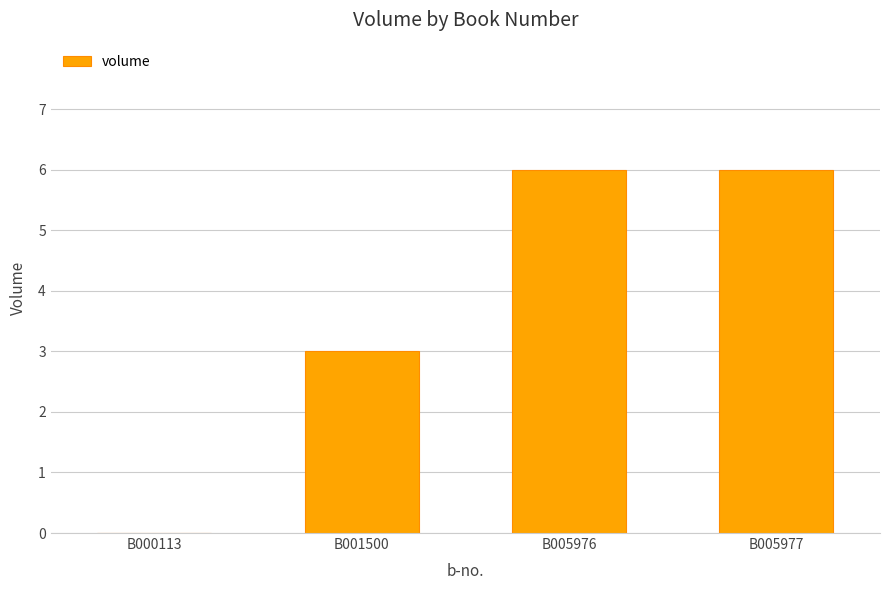

The value at B001500 is 4. True or false?

False